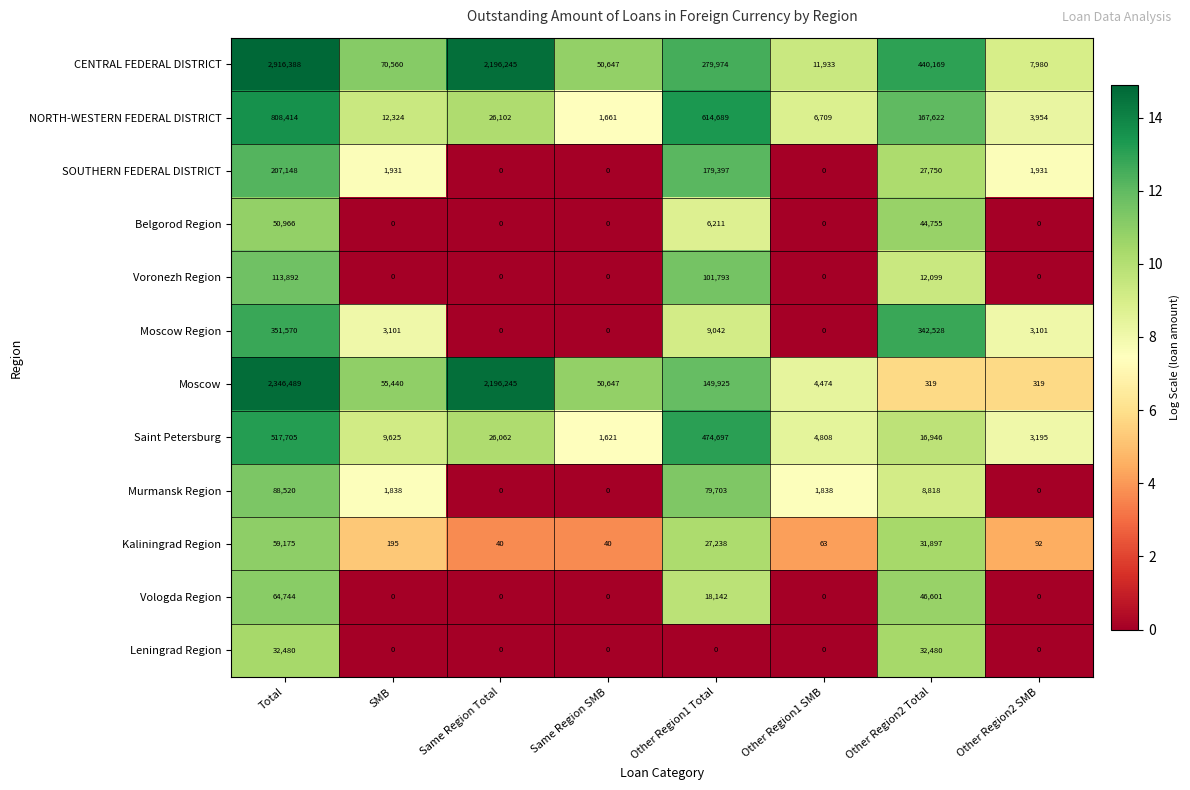

Where is SOUTHERN FEDERAL DISTRICT nearest to the value 103574?

Other Region1 Total